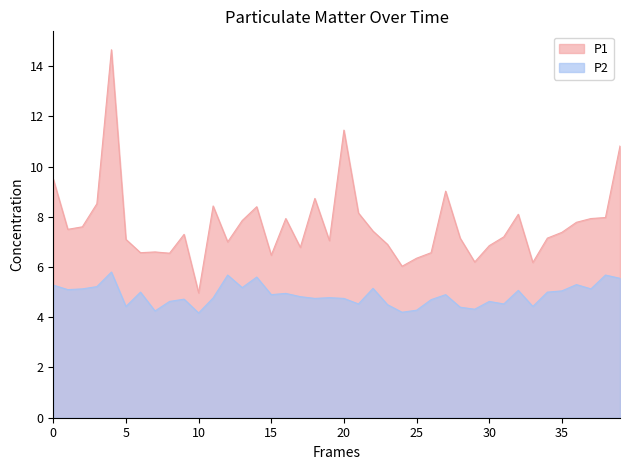

List the series in order of their overall mean, highest first.

P1, P2